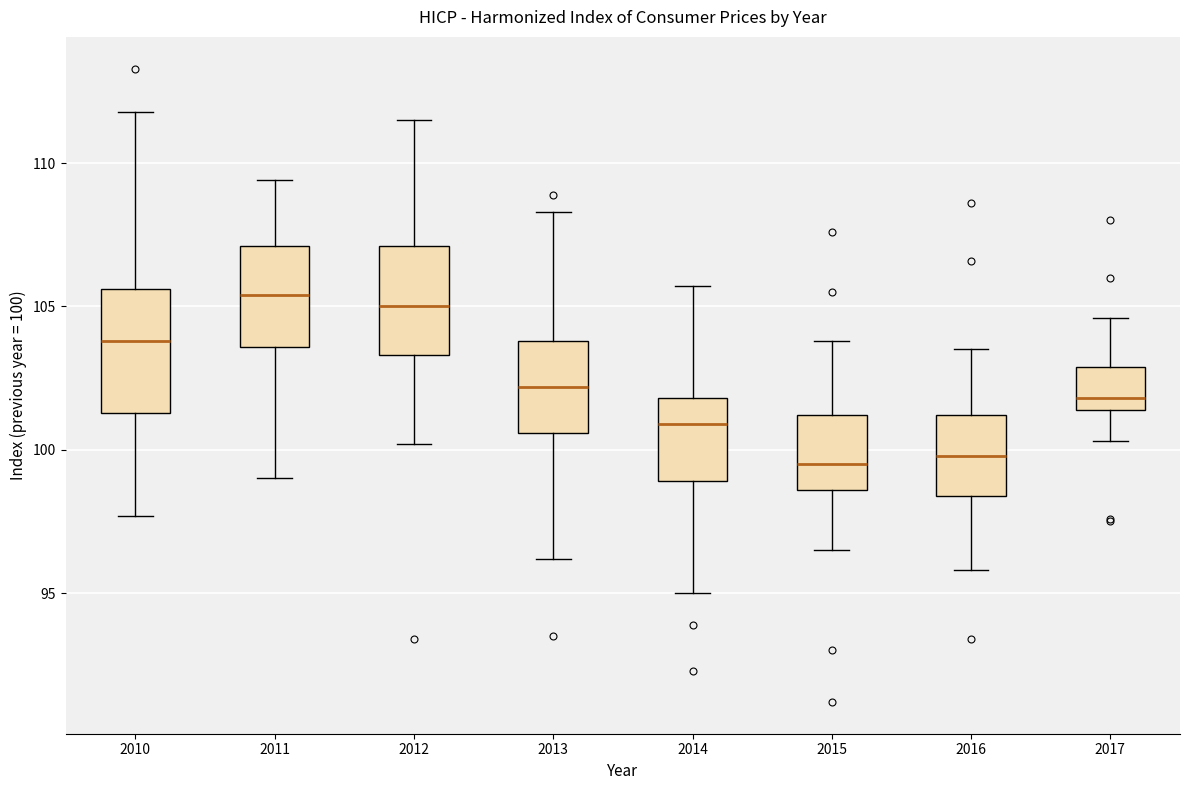

Reading left to right, read every box against the y-axis: the position of its median line, the range the box covers, and the ends of its whiskers. The values are not printed on the chart, so give them approximately, as read against the axis.

2010: median 104.0, box 101.5 to 105.5, whiskers 97.5 to 112.0
2011: median 105.5, box 103.5 to 107.0, whiskers 99.0 to 109.5
2012: median 105.0, box 103.5 to 107.0, whiskers 100.0 to 111.5
2013: median 102.0, box 100.5 to 104.0, whiskers 96.0 to 108.5
2014: median 101.0, box 99.0 to 102.0, whiskers 95.0 to 105.5
2015: median 99.5, box 98.5 to 101.0, whiskers 96.5 to 104.0
2016: median 100.0, box 98.5 to 101.0, whiskers 96.0 to 103.5
2017: median 102.0, box 101.5 to 103.0, whiskers 100.5 to 104.5